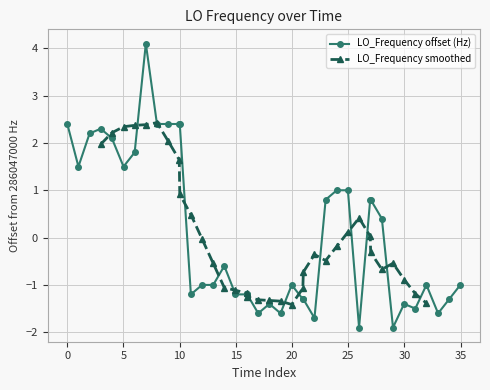

True or false: LO_Frequency offset (Hz) has more than 0 interior local peaks.

True